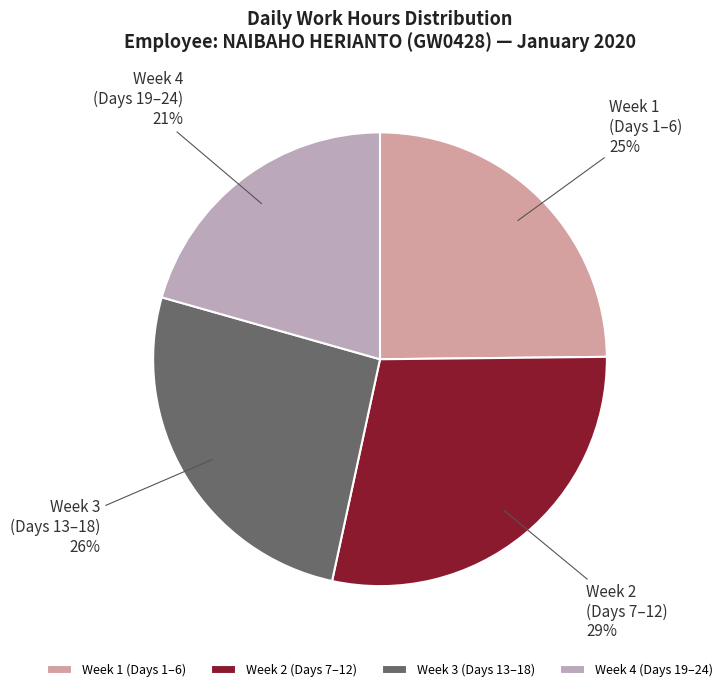

How many slices are in this pie chart?

4